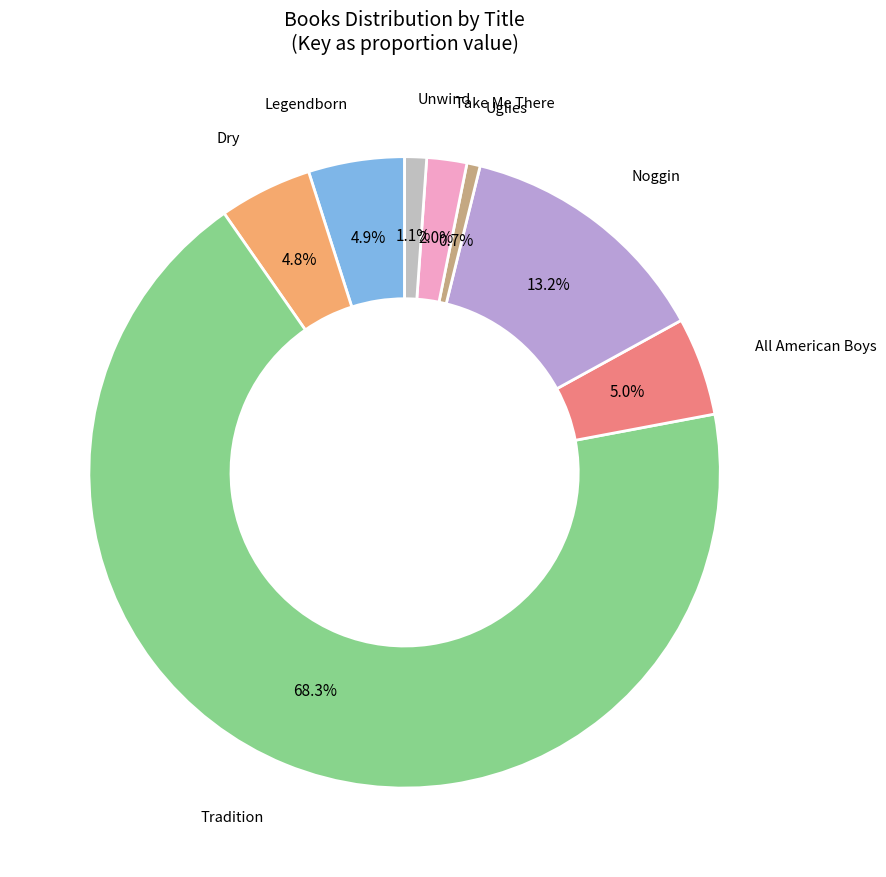

How many slices are in this pie chart?

8